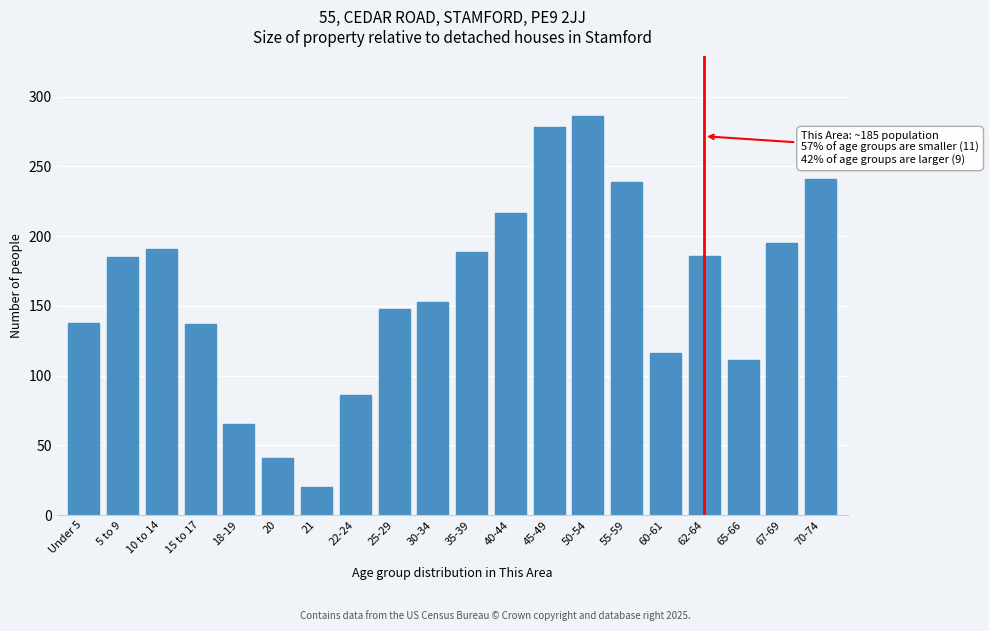

What is the label of the 14th bar from the left?

50-54